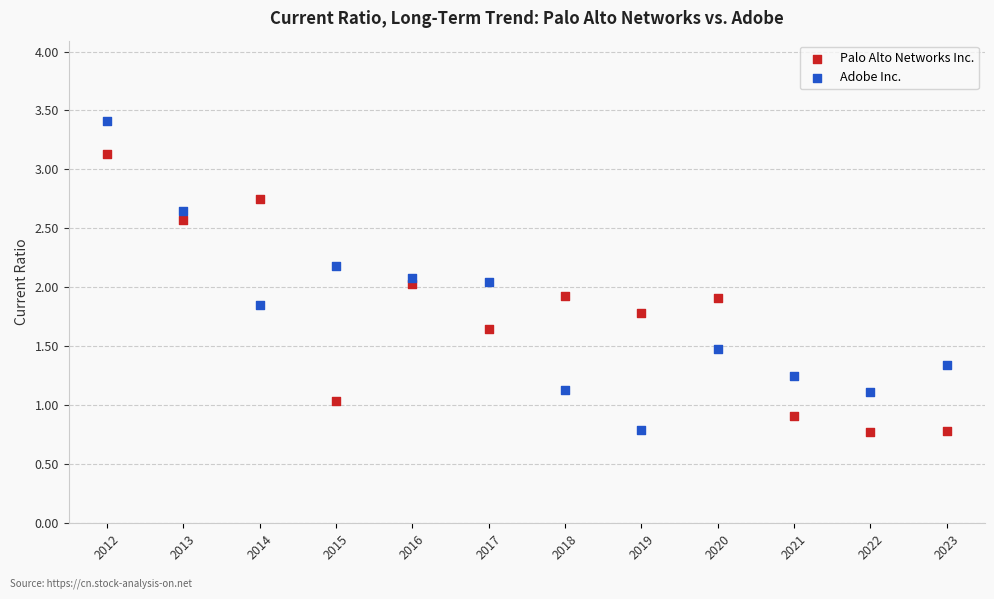

Across all data points, what is the range of X values (max minus min)?

11.0